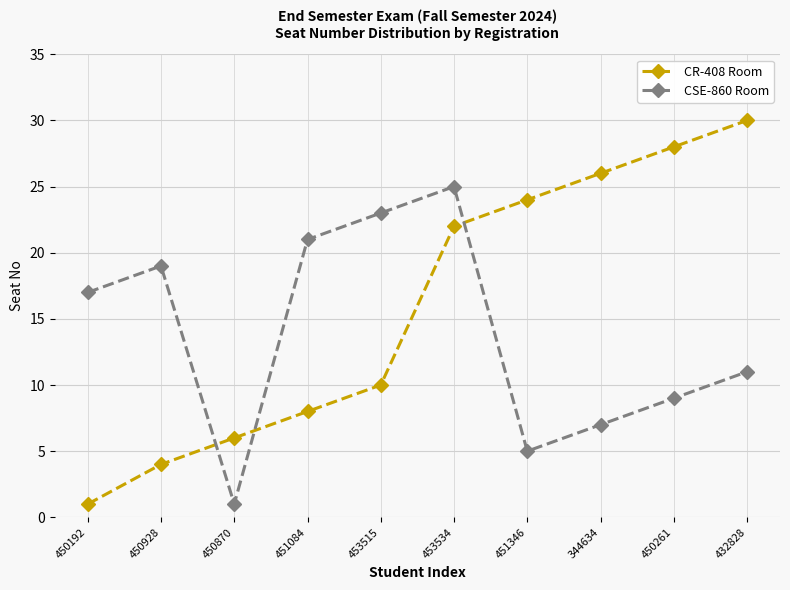

Reading left to right, list all the values displayed in this chart.

CR-408 Room: 1	4	6	8	10	22	24	26	28	30
CSE-860 Room: 17	19	1	21	23	25	5	7	9	11